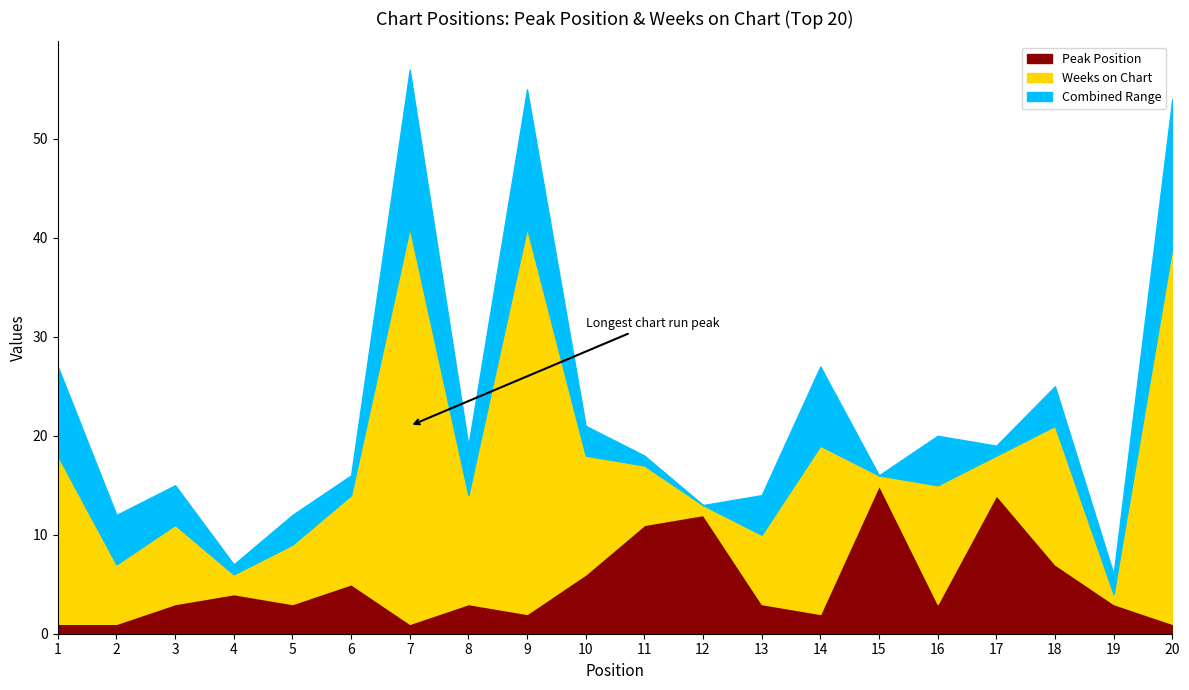

Is it true that Peak Position equals 10 at 15?

False